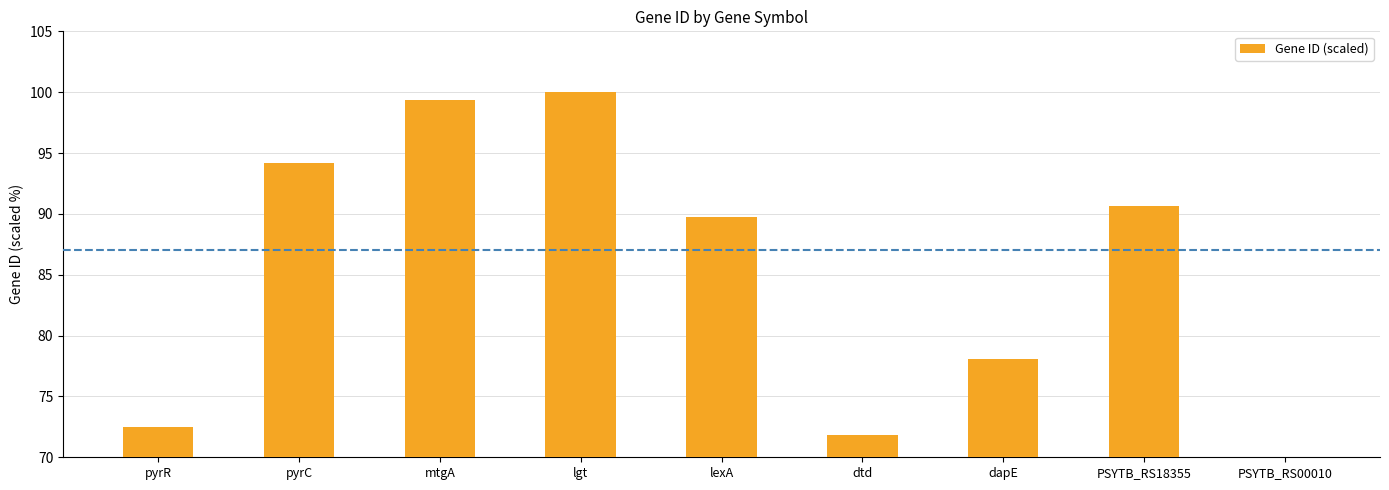

Reading right to left, list all the values displayed in this chart.

PSYTB_RS00010=70.0	PSYTB_RS18355=90.7	dapE=78.1	dtd=71.8	lexA=89.8	lgt=100.0	mtgA=99.4	pyrC=94.2	pyrR=72.5